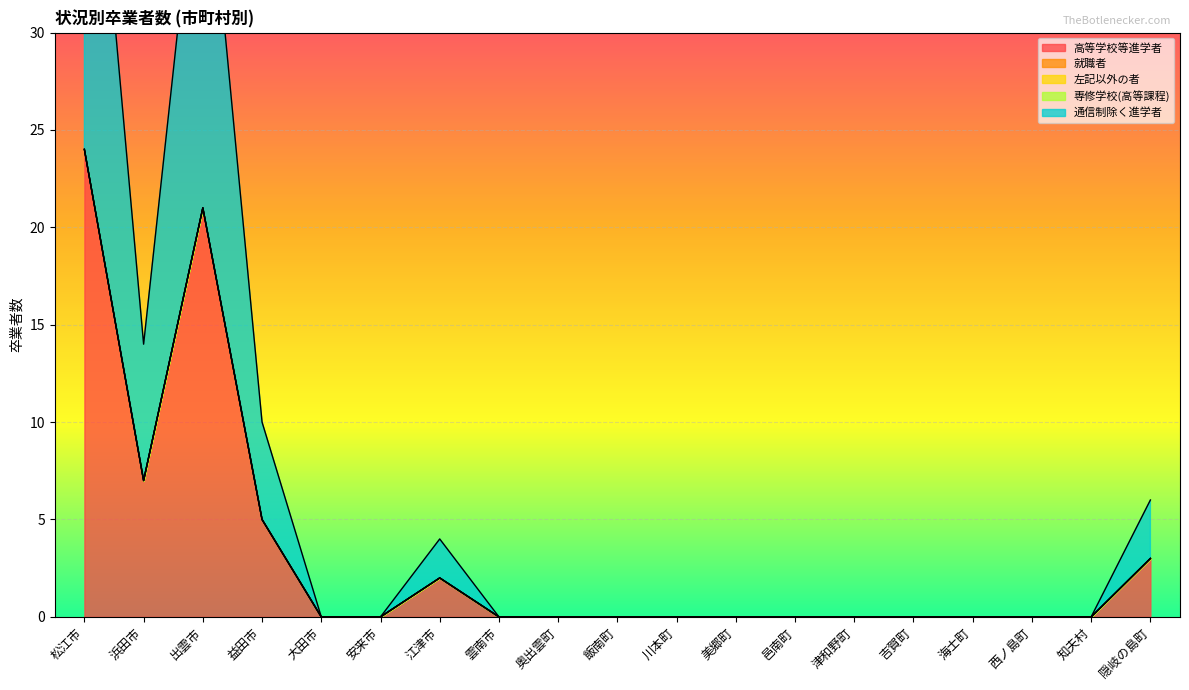

At 美郷町, list the series in order from largest to smallest.

高等学校等進学者, 就職者, 左記以外の者, 専修学校(高等課程), 通信制除く進学者